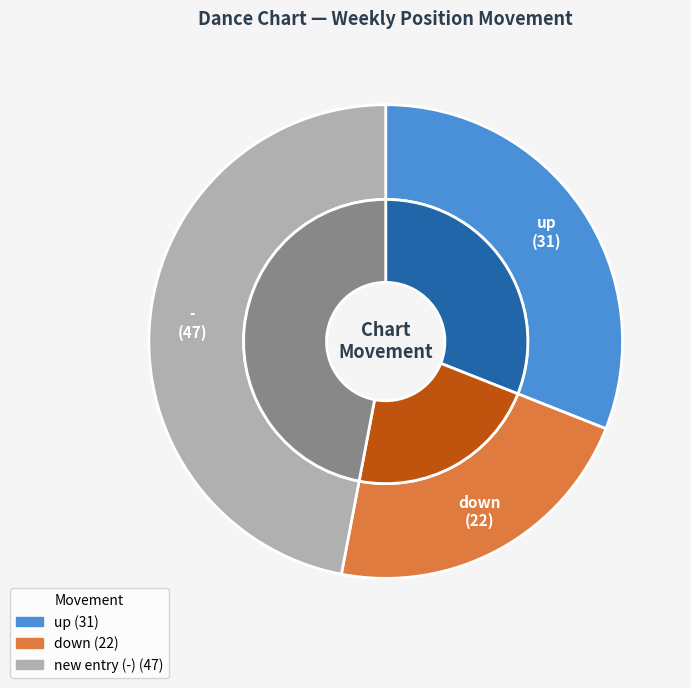

Count the number of slices in the pie.

3